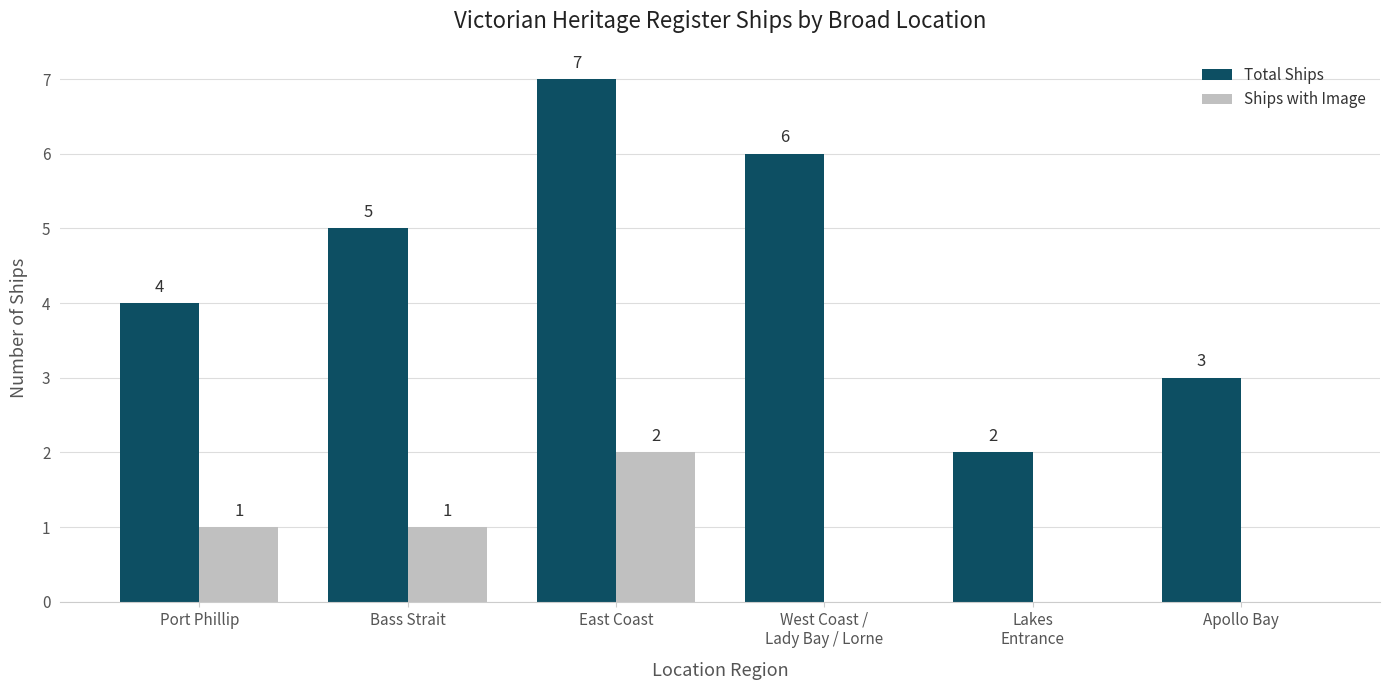

Where is Total Ships nearest to the value 4?

Port Phillip